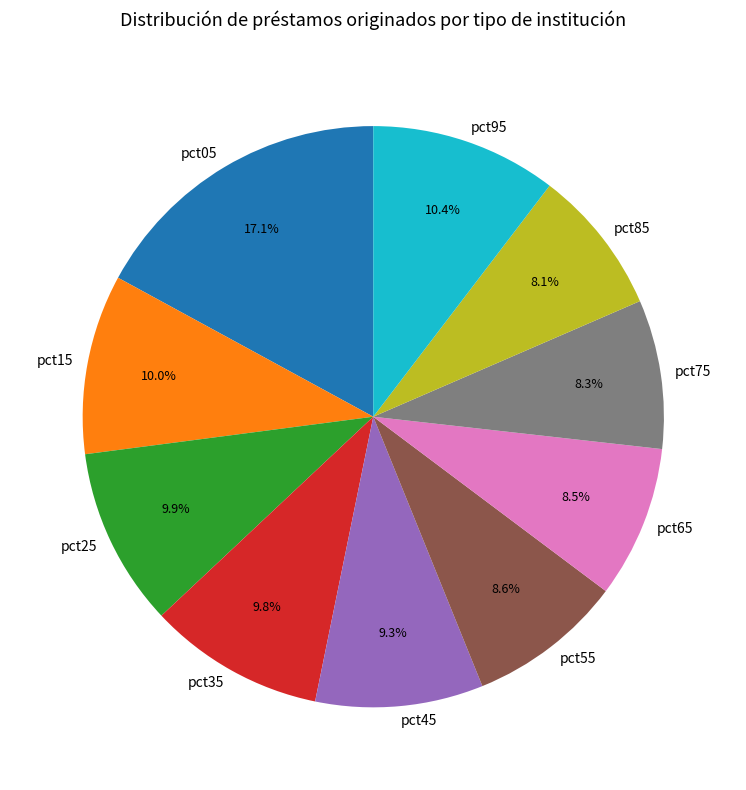

Does pct85 represent more than half of the total?

No